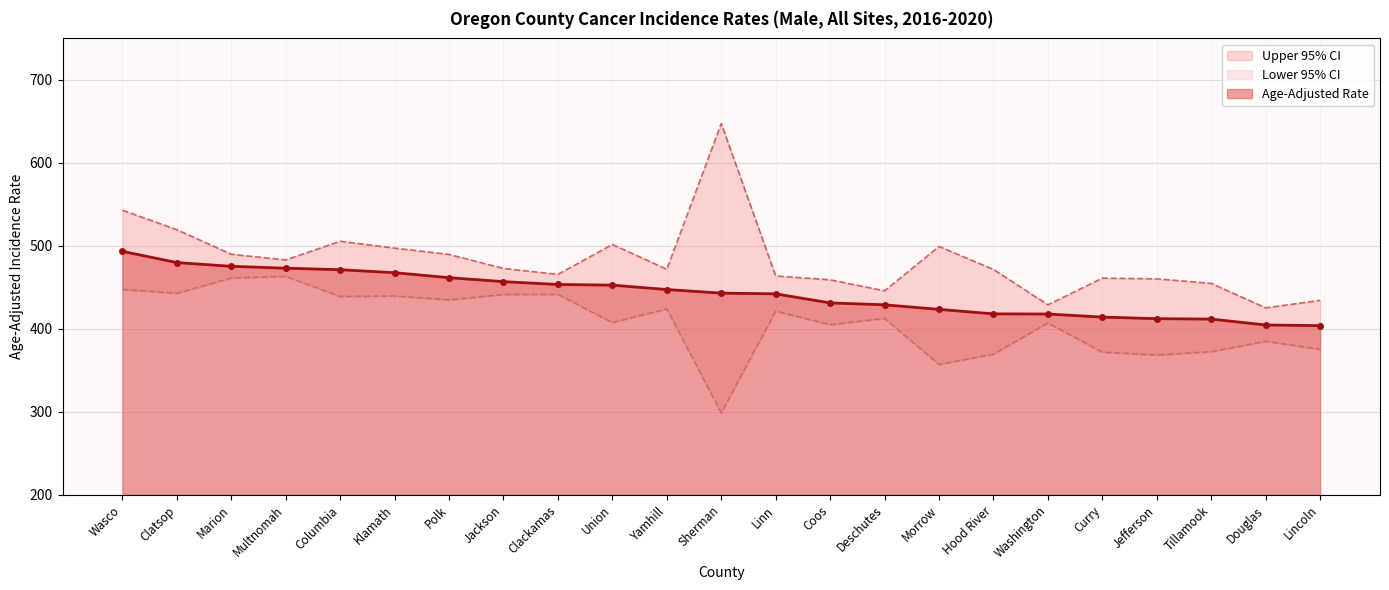

What is the value of the Age-Adjusted Rate point at the 2nd from the left?

479.9